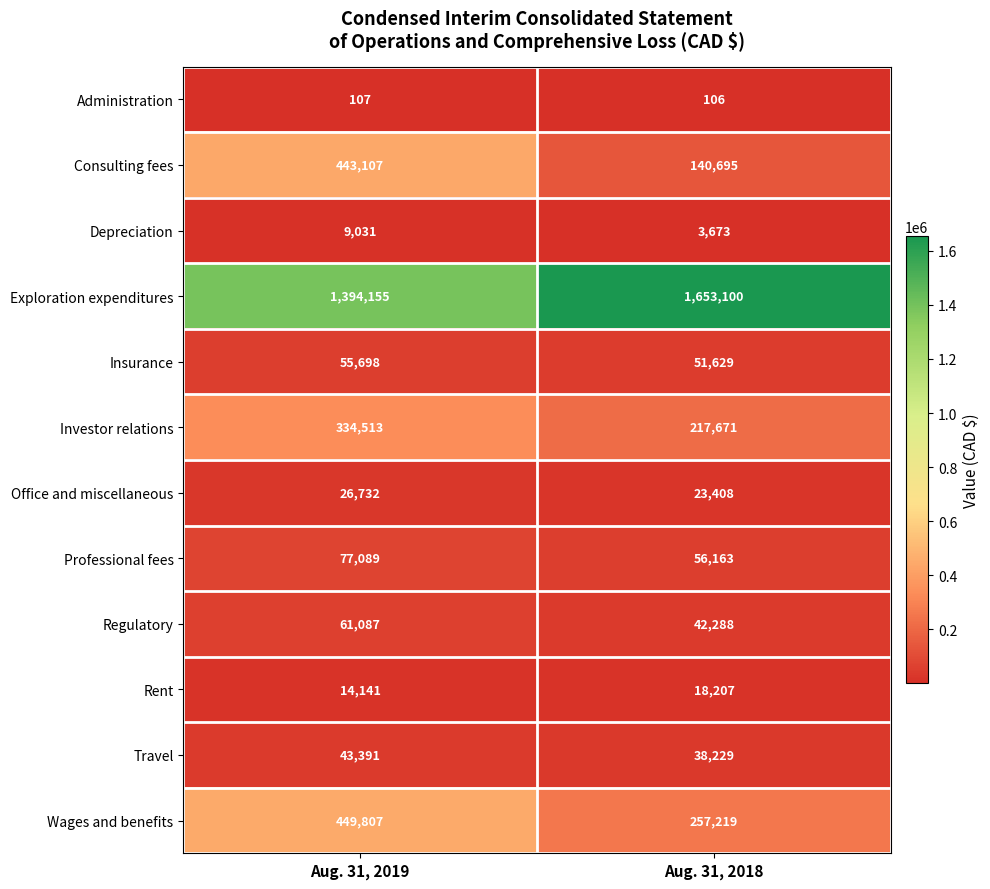

At how many categories does at least one series exceed 1541203?

1